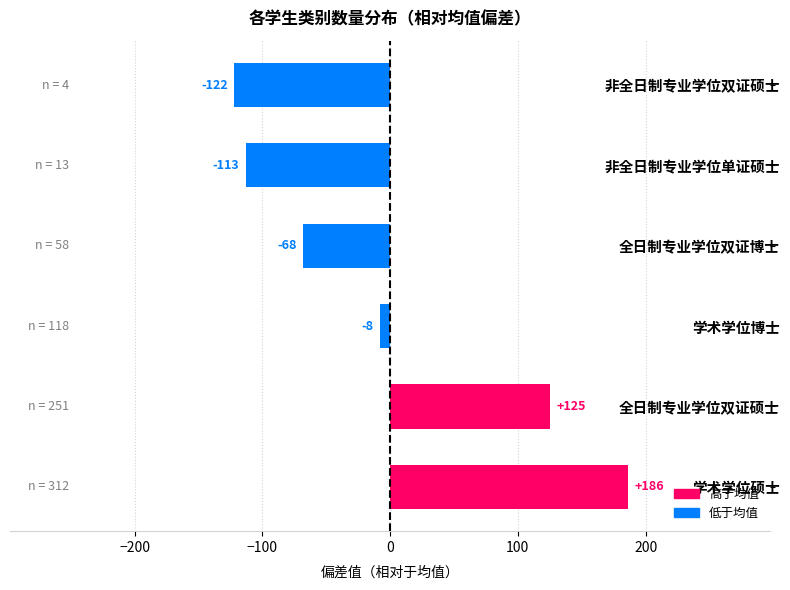

Between 全日制专业学位双证硕士 and 学术学位硕士, which is larger?

学术学位硕士